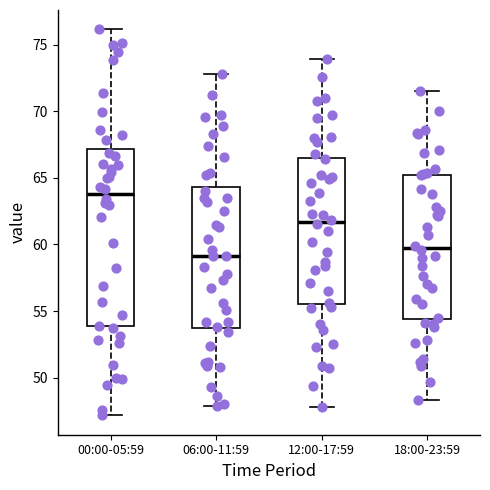

Where does the lower whisker of the box for 18:00-23:59 end on the y-axis? The values are not printed on the chart, so give them approximately, as read against the axis.

48.5